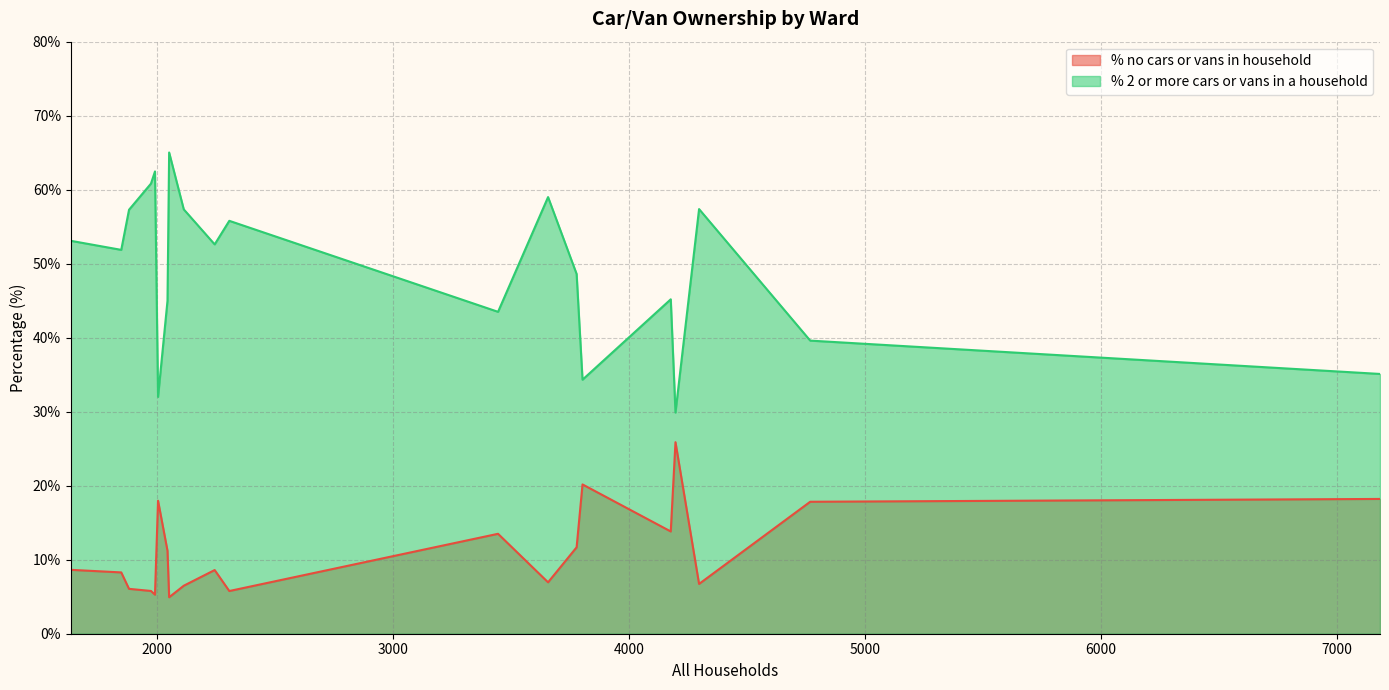

Rank the categories by % 2 or more cars or vans in a household value from highest to lowest.

Cranborne & Alderholt, Beacon, Blackmore Vale, Colehill, Corfe Mullen, Chalk Valleys, Cranborne Chase, Eggardon, Crossways, Charminster, Chesil Bank, Ferndown South, Ferndown North, Beaminster, Chickerell, Blandford, Bridport, Dorchester East, Dorchester Poundbury, Dorchester West